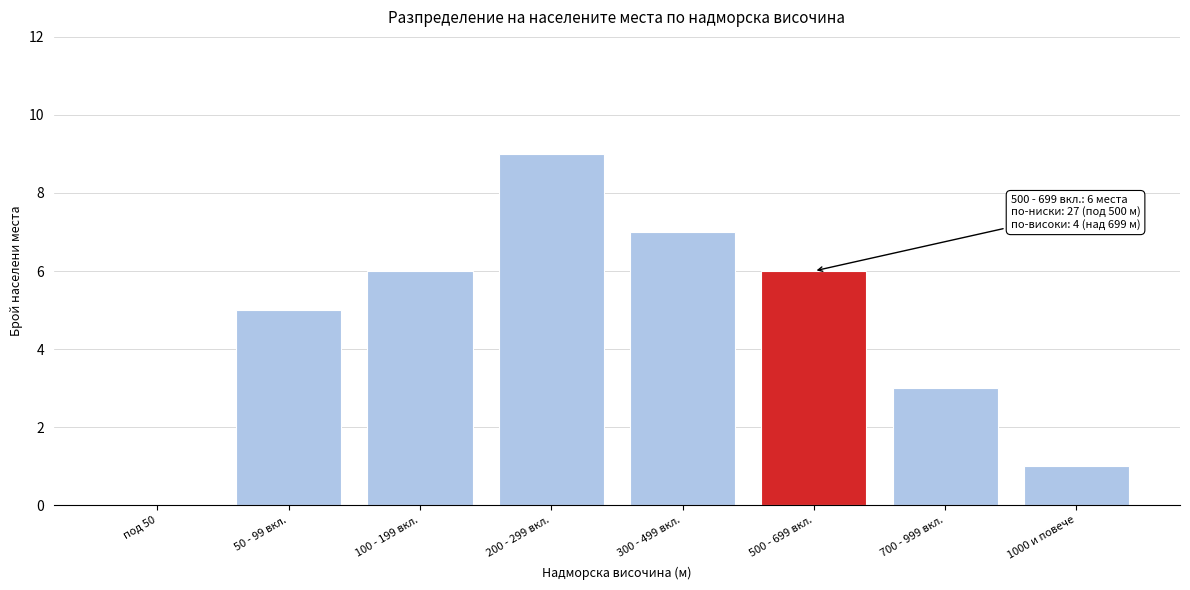

Reading left to right, extract all data points from this chart.

под 50=0	50 - 99 вкл.=5	100 - 199 вкл.=6	200 - 299 вкл.=9	300 - 499 вкл.=7	500 - 699 вкл.=6	700 - 999 вкл.=3	1000 и повече=1